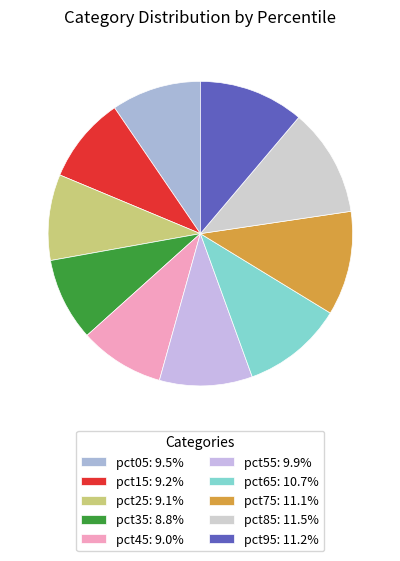

Which category has the biggest portion of the pie?

pct85